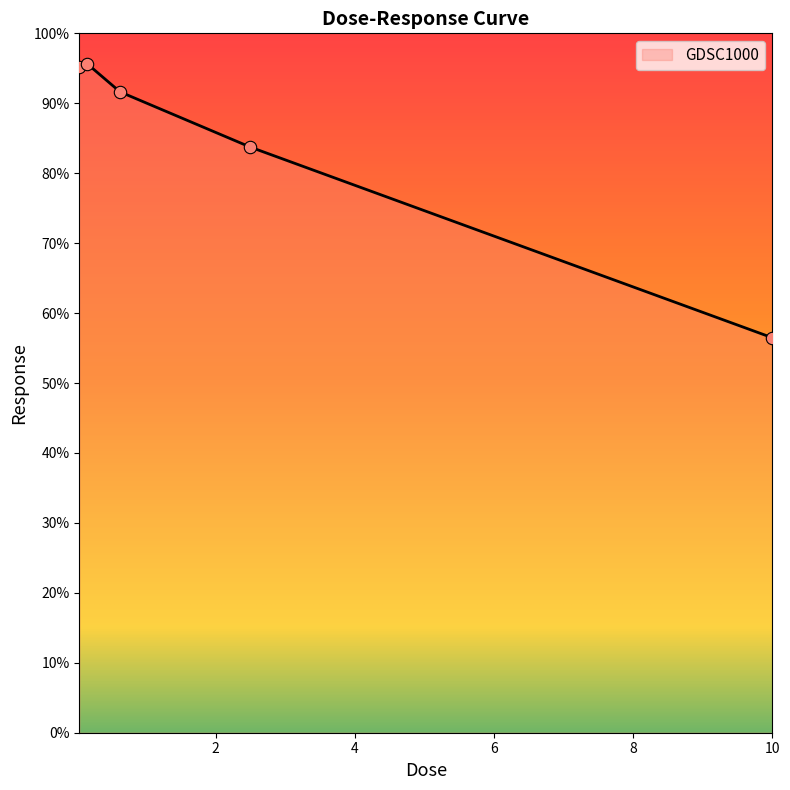

What is the sum of all values?

422.7